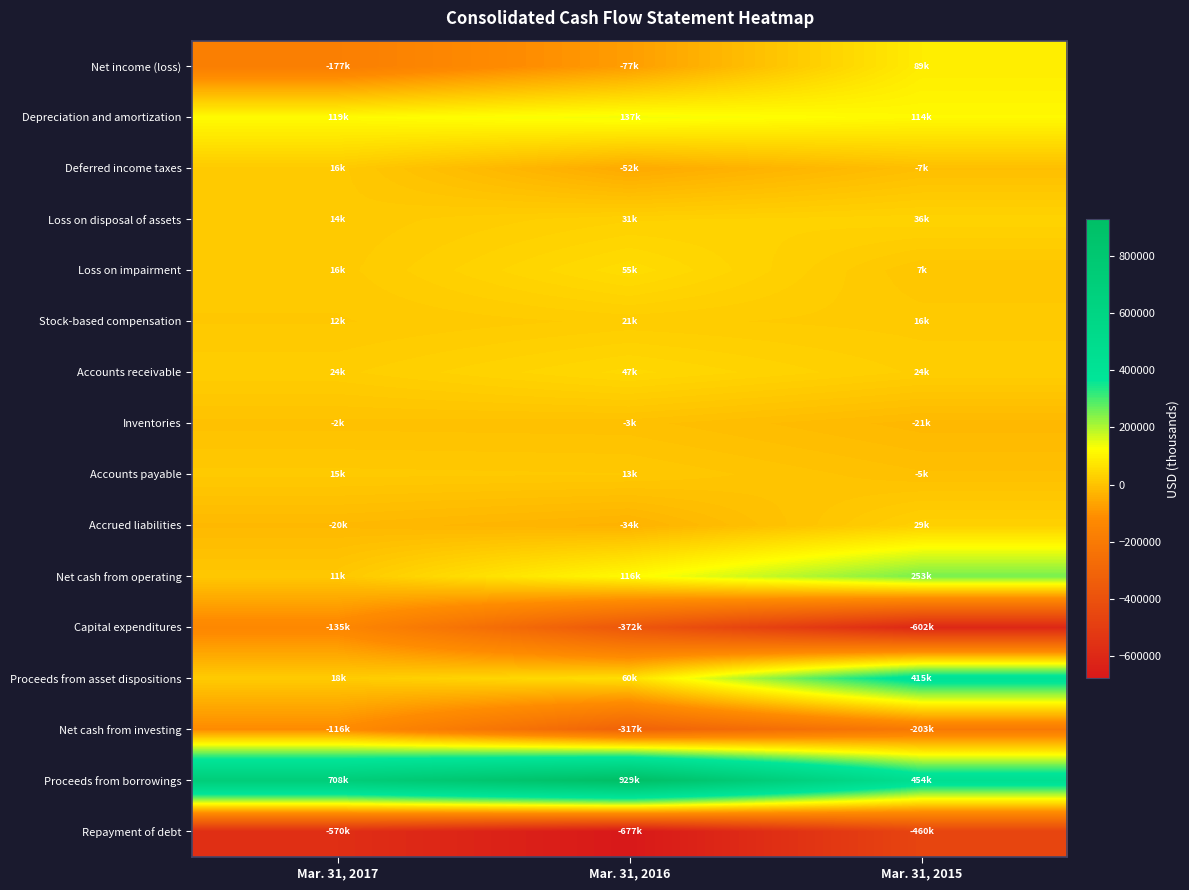

Reading right to left, transcribe all the data shown in this chart.

Net income (loss): Mar. 31, 2015=88707	Mar. 31, 2016=-77149	Mar. 31, 2017=-176890
Depreciation and amortization: Mar. 31, 2015=114293	Mar. 31, 2016=136812	Mar. 31, 2017=118748
Deferred income taxes: Mar. 31, 2015=-7457	Mar. 31, 2016=-51643	Mar. 31, 2017=15720
Loss on disposal of assets: Mar. 31, 2015=35849	Mar. 31, 2016=30693	Mar. 31, 2017=14499
Loss on impairment: Mar. 31, 2015=7167	Mar. 31, 2016=55104	Mar. 31, 2017=16278
Stock-based compensation: Mar. 31, 2015=16353	Mar. 31, 2016=21181	Mar. 31, 2017=12352
Accounts receivable: Mar. 31, 2015=24112	Mar. 31, 2016=46608	Mar. 31, 2017=23759
Inventories: Mar. 31, 2015=-21478	Mar. 31, 2016=-3380	Mar. 31, 2017=-1958
Accounts payable: Mar. 31, 2015=-4665	Mar. 31, 2016=13316	Mar. 31, 2017=15052
Accrued liabilities: Mar. 31, 2015=29461	Mar. 31, 2016=-34035	Mar. 31, 2017=-19713
Net cash from operating: Mar. 31, 2015=253226	Mar. 31, 2016=116026	Mar. 31, 2017=10702
Capital expenditures: Mar. 31, 2015=-601834	Mar. 31, 2016=-372375	Mar. 31, 2017=-135110
Proceeds from asset dispositions: Mar. 31, 2015=414859	Mar. 31, 2016=60035	Mar. 31, 2017=18471
Net cash from investing: Mar. 31, 2015=-203093	Mar. 31, 2016=-316750	Mar. 31, 2017=-116349
Proceeds from borrowings: Mar. 31, 2015=454393	Mar. 31, 2016=928802	Mar. 31, 2017=708267
Repayment of debt: Mar. 31, 2015=-460274	Mar. 31, 2016=-677003	Mar. 31, 2017=-570328